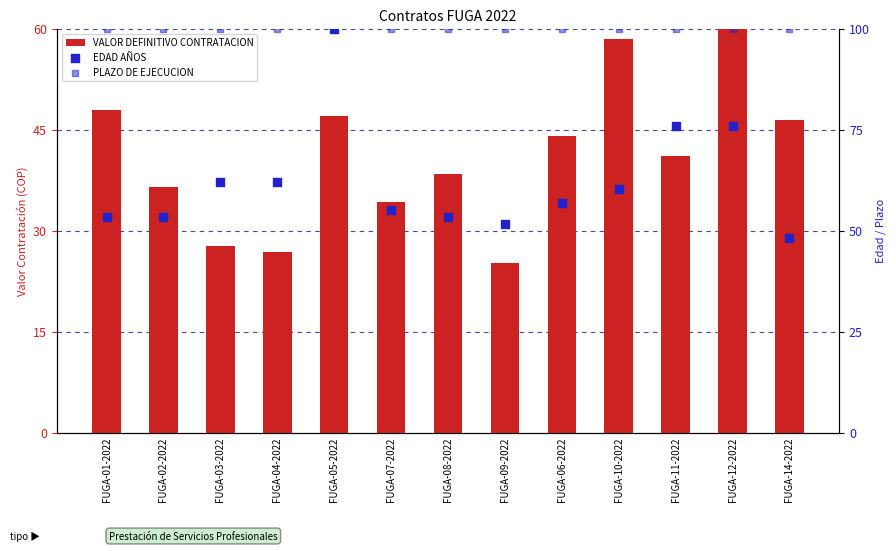

Which series reaches the maximum Y coordinate?

EDAD AÑOS